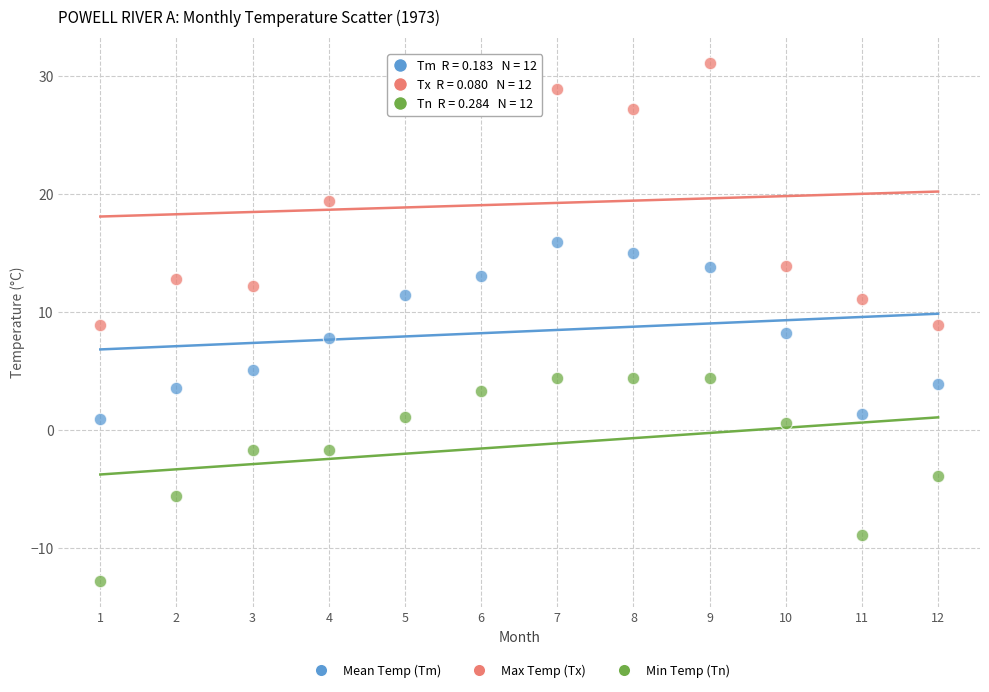

Which series contains the highest Y value?

Max Temp (Tx)